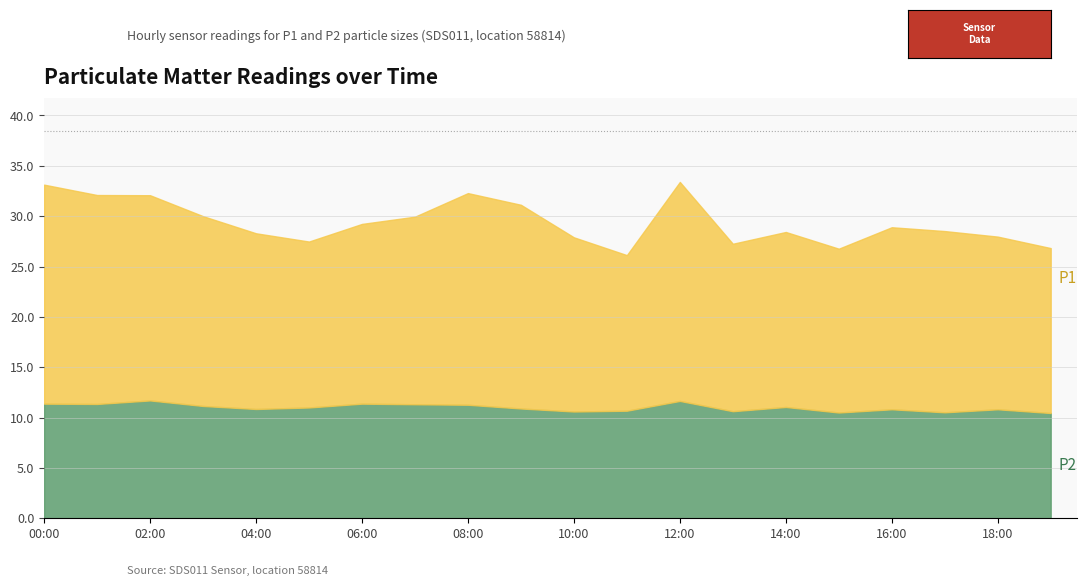

True or false: P1 and P2 intersect in this chart.

False